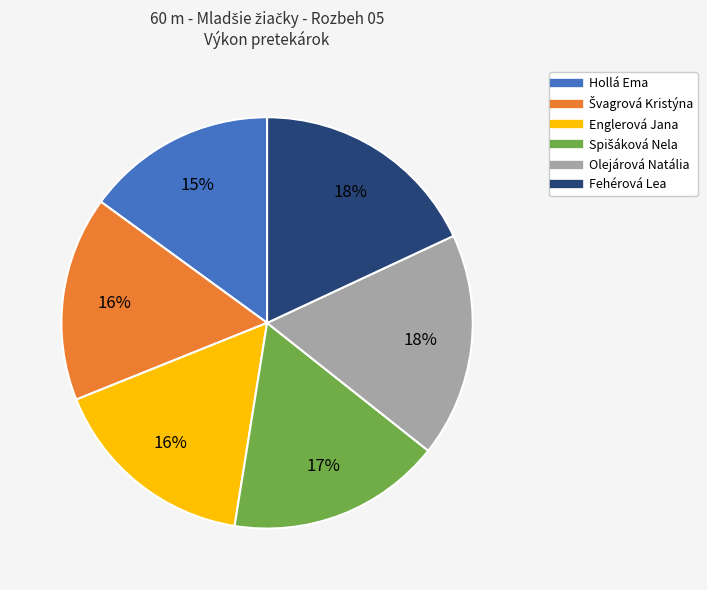

Is it true that Olejárová Natália is 18% of the pie?

True